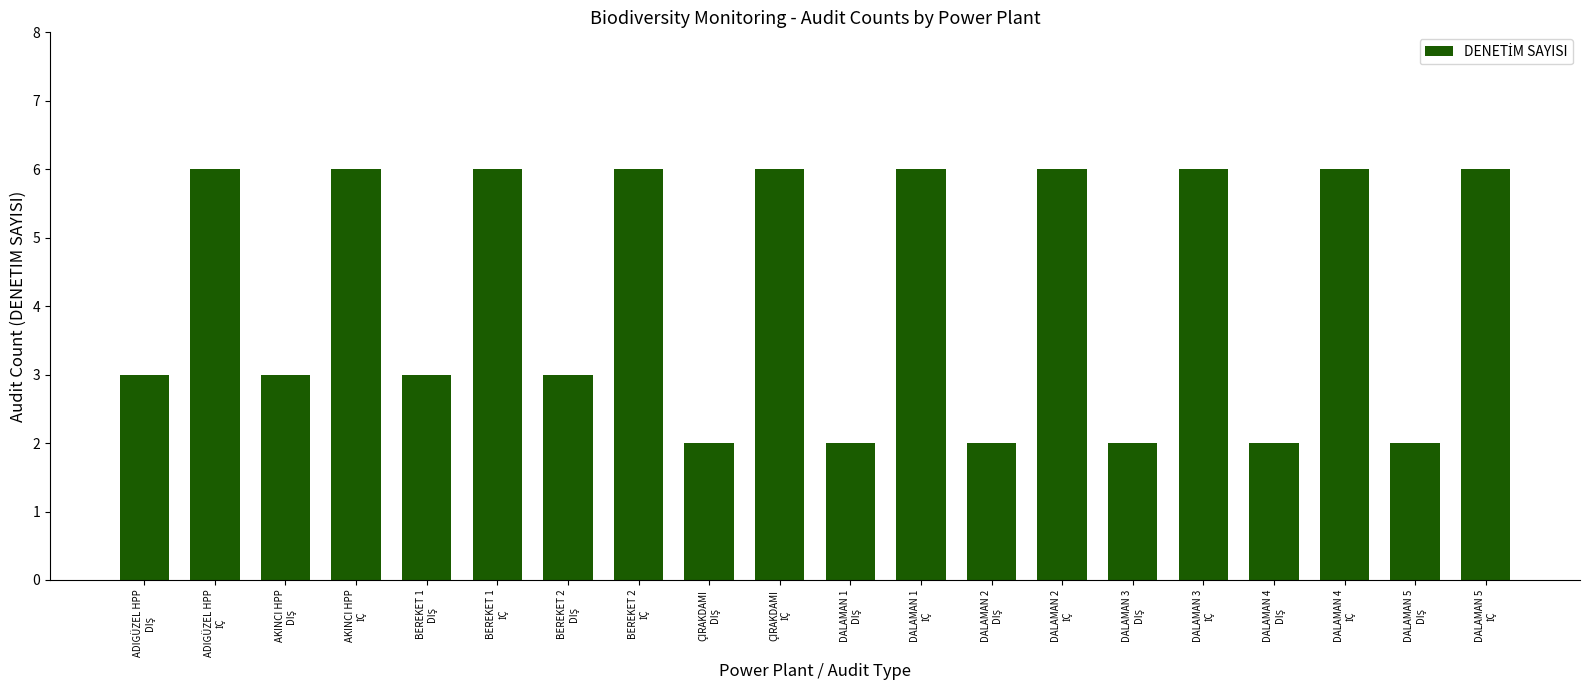

What is the value of the 18th bar from the left?

6